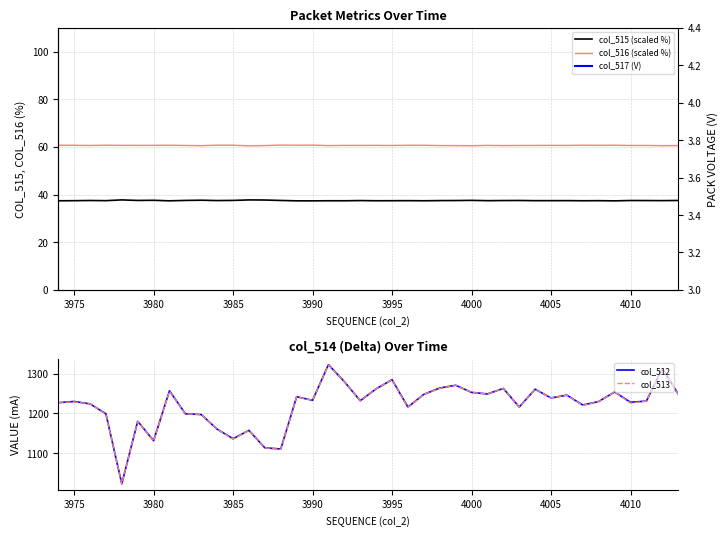

Is it true that col_513 equals 540 at 3975?

False